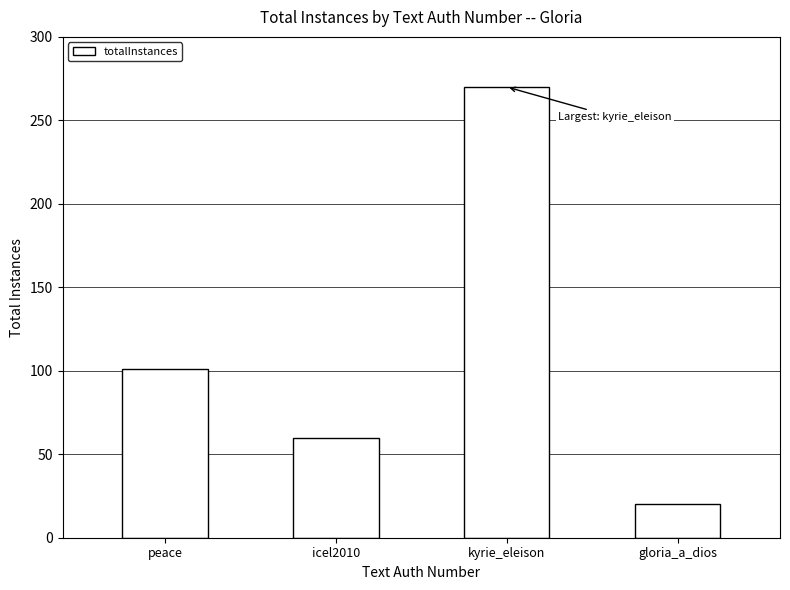

Reading right to left, list all the values displayed in this chart.

20	270	60	101